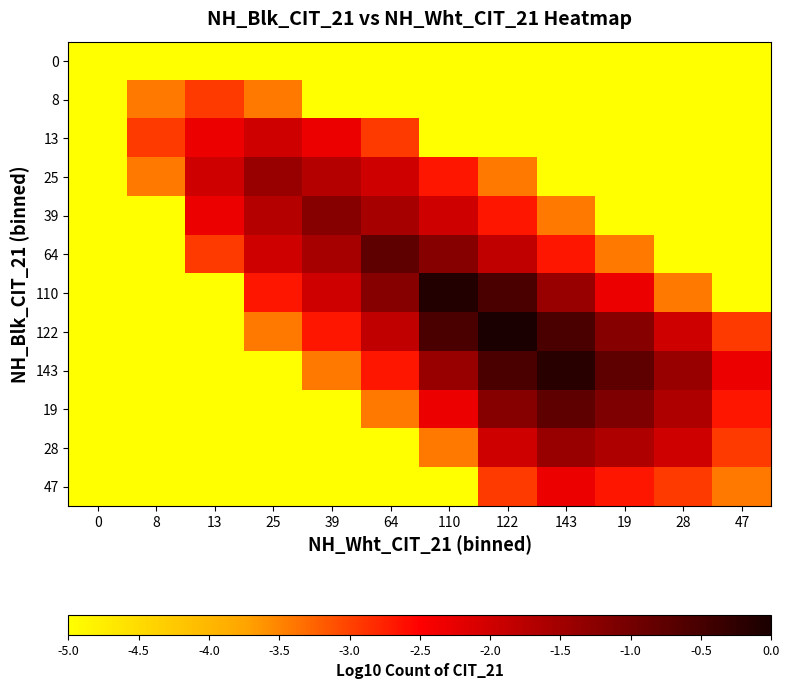

Which series changed the most between 25 and 47?

25